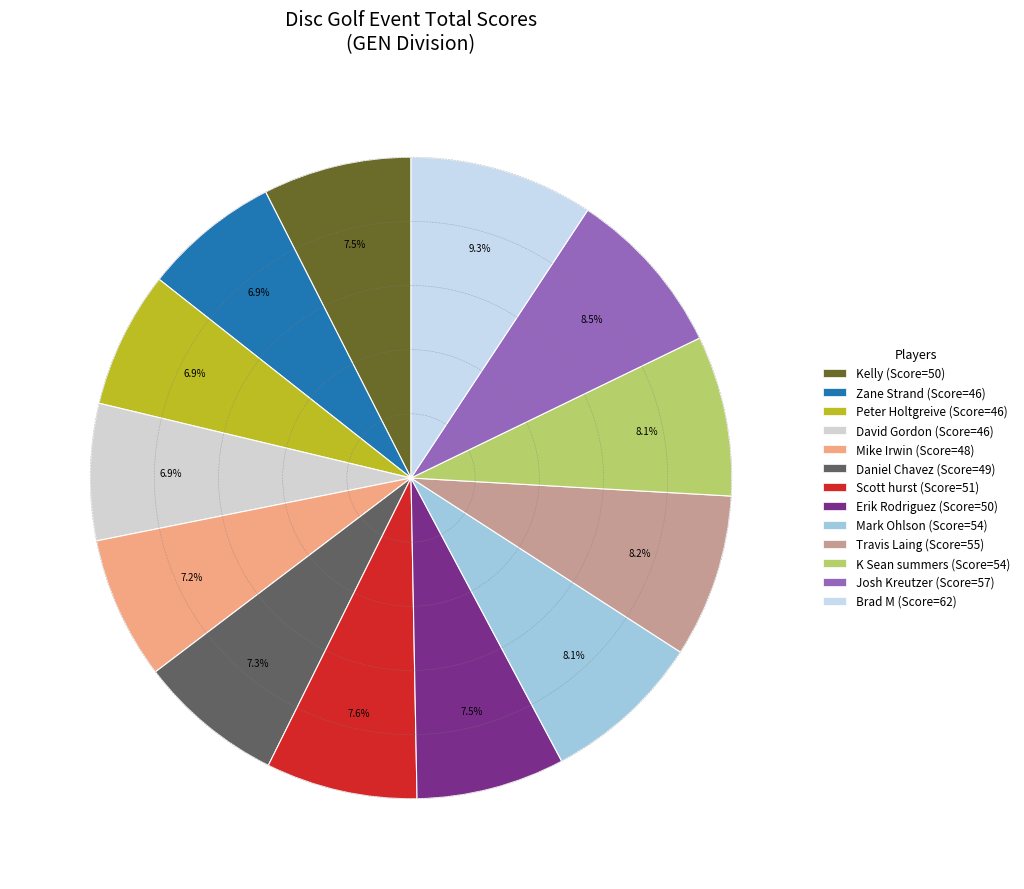

To the nearest percent, what is the average slice percentage?

8%